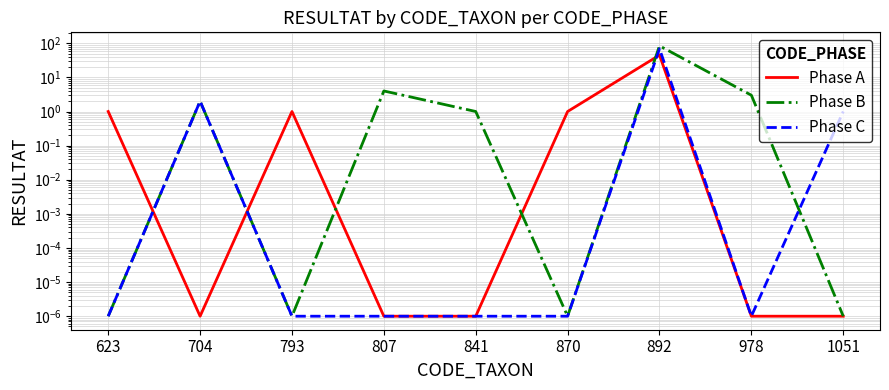

Is the value of Phase B at 807 greater than the value of Phase A at 807?

Yes